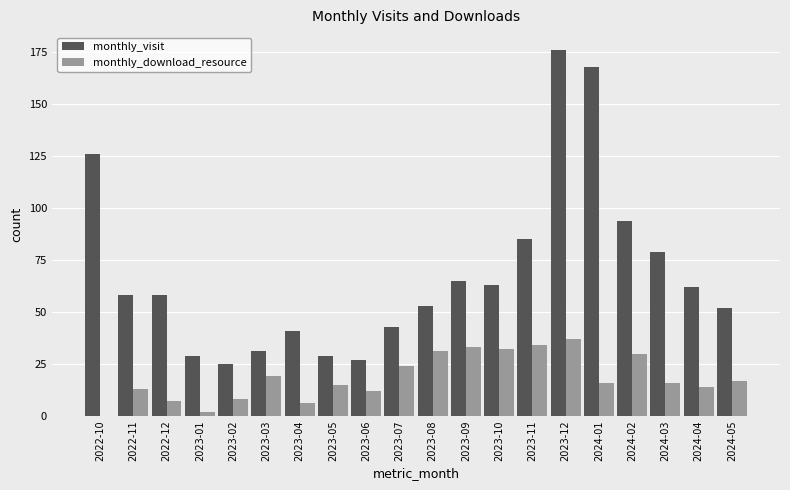

The monthly_visit series shows 85 at 2023-11. True or false?

True